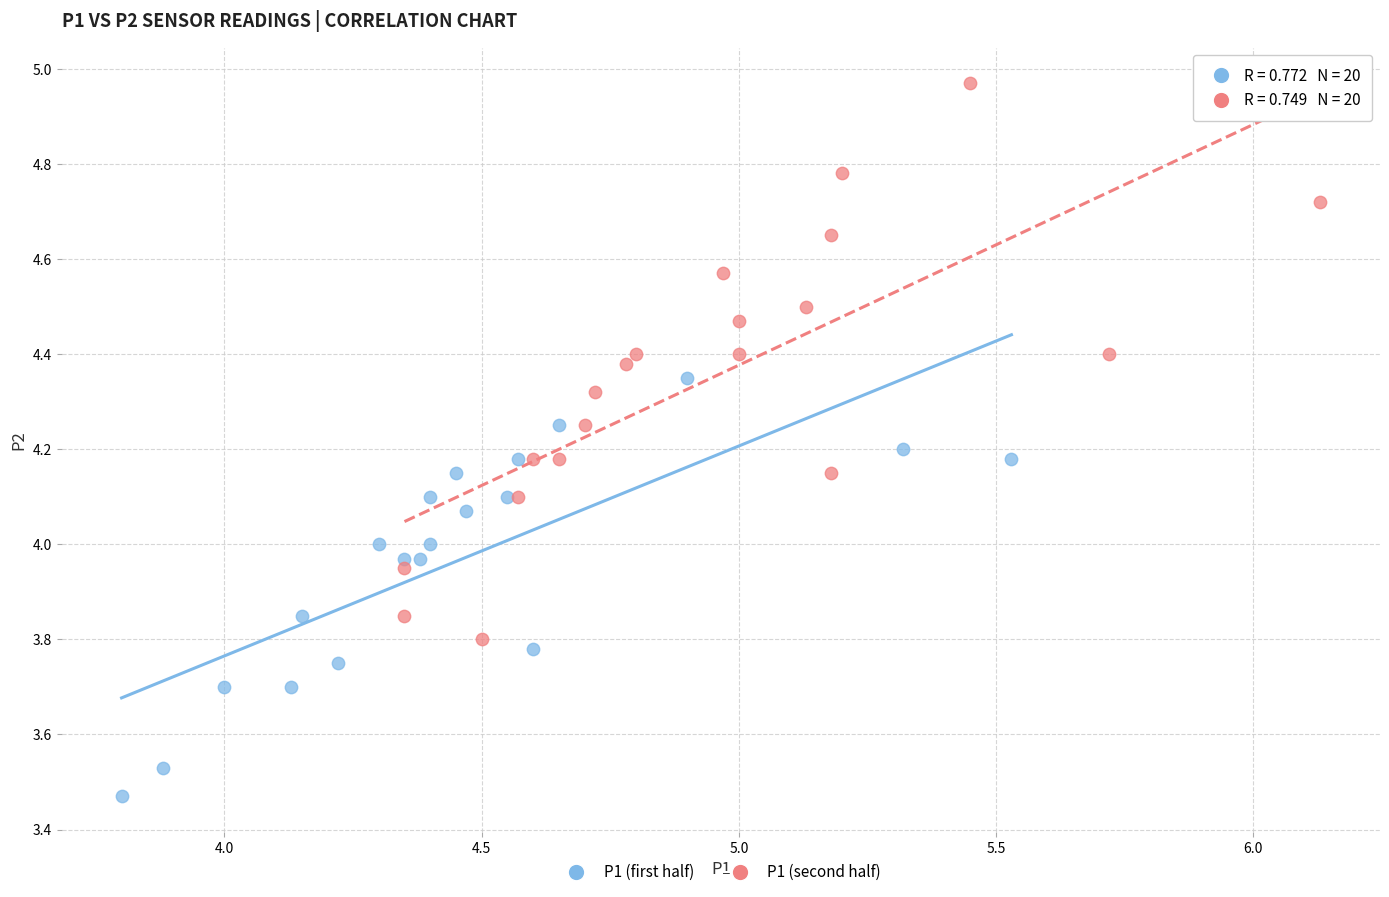

Which series reaches the maximum Y coordinate?

P1 (second half)